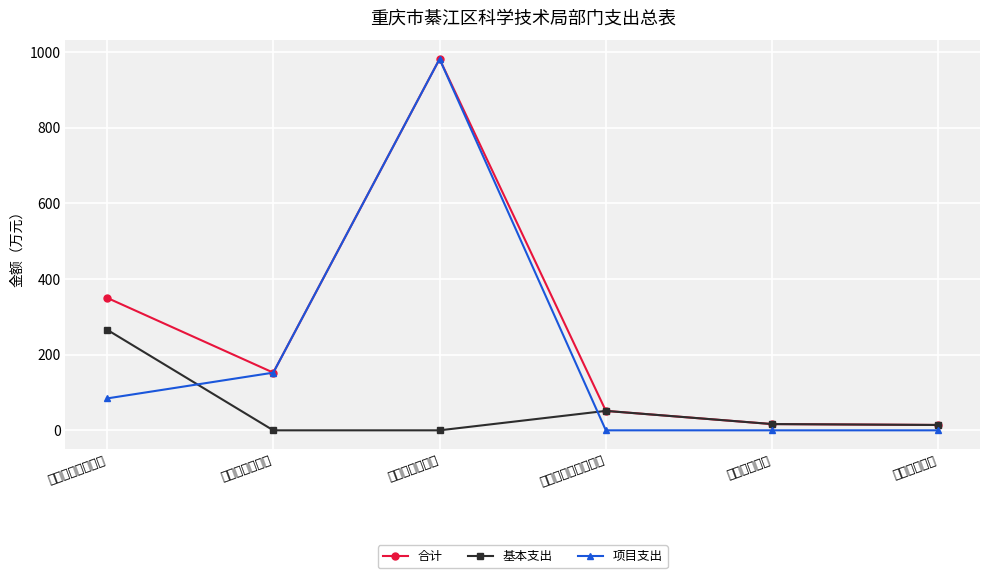

How many lines are shown in the chart?

3